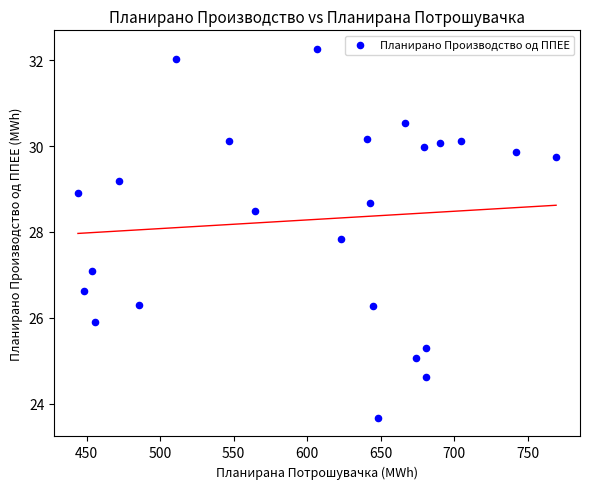

What Y value in the scatter plot is closest to 27?

27.1